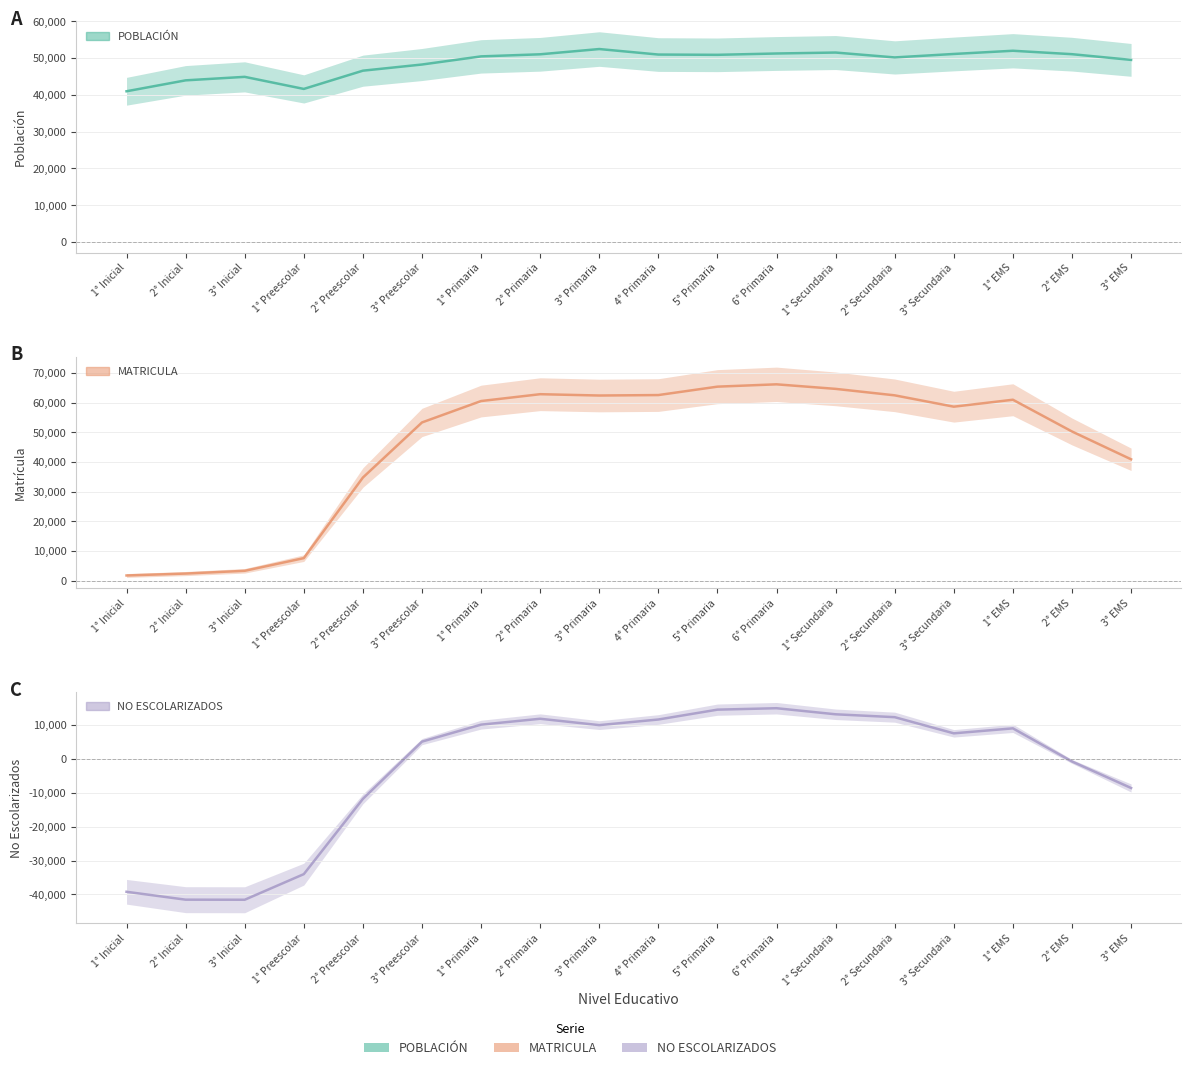

How many values in the POBLACIÓN series are below 50896?

9